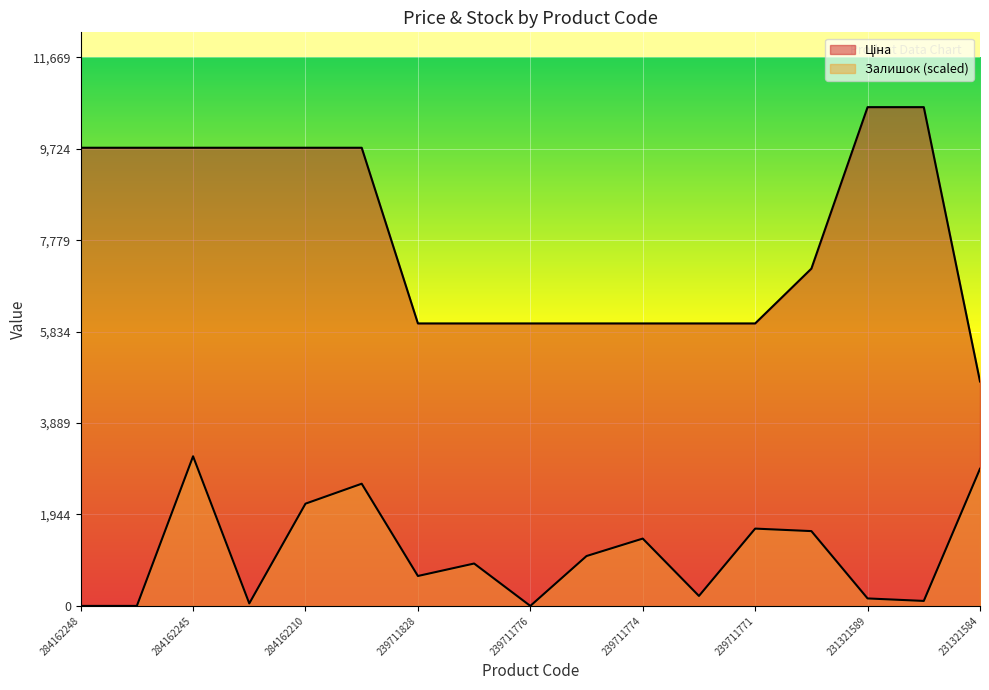

Which label corresponds to the smallest value in the chart?

284162248